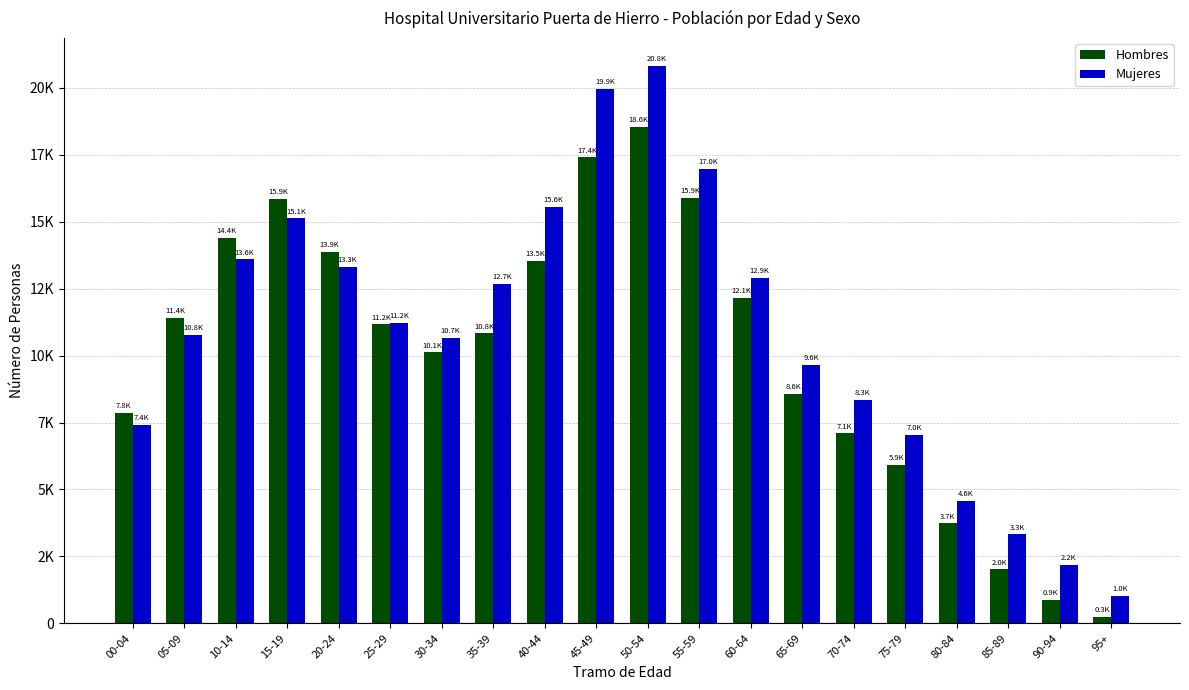

Reading left to right, what are all the values shown in this chart?

Hombres: 00-04=7845	05-09=11395	10-14=14392	15-19=15855	20-24=13858	25-29=11166	30-34=10122	35-39=10830	40-44=13530	45-49=17402	50-54=18551	55-59=15882	60-64=12149	65-69=8569	70-74=7094	75-79=5925	80-84=3734	85-89=2017	90-94=875	95+=251
Mujeres: 00-04=7416	05-09=10766	10-14=13590	15-19=15125	20-24=13304	25-29=11207	30-34=10652	35-39=12671	40-44=15553	45-49=19949	50-54=20820	55-59=16984	60-64=12911	65-69=9647	70-74=8347	75-79=7040	80-84=4579	85-89=3325	90-94=2189	95+=1018